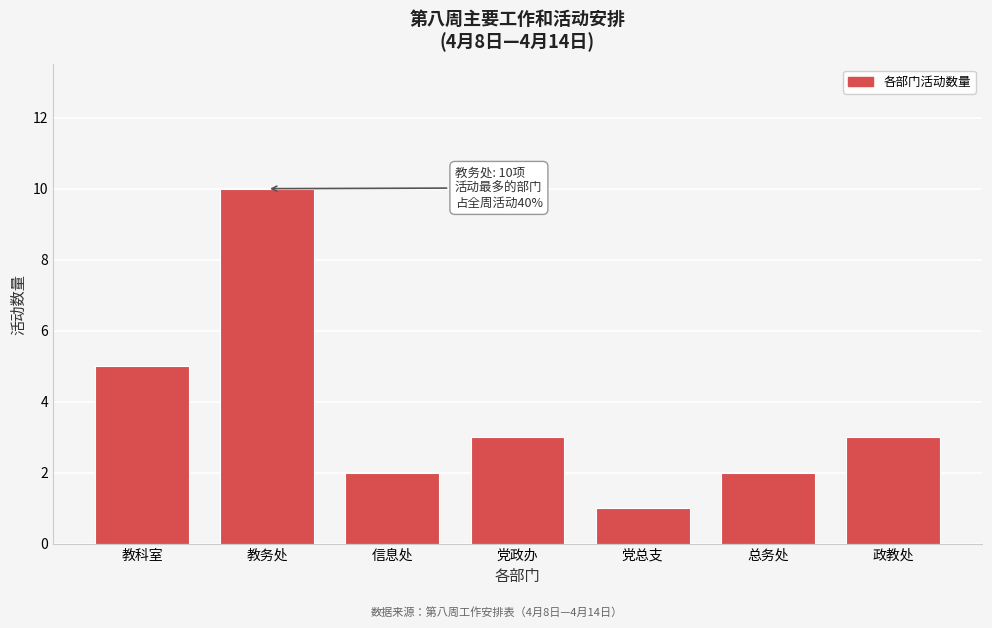

Reading left to right, list all the values displayed in this chart.

5	10	2	3	1	2	3